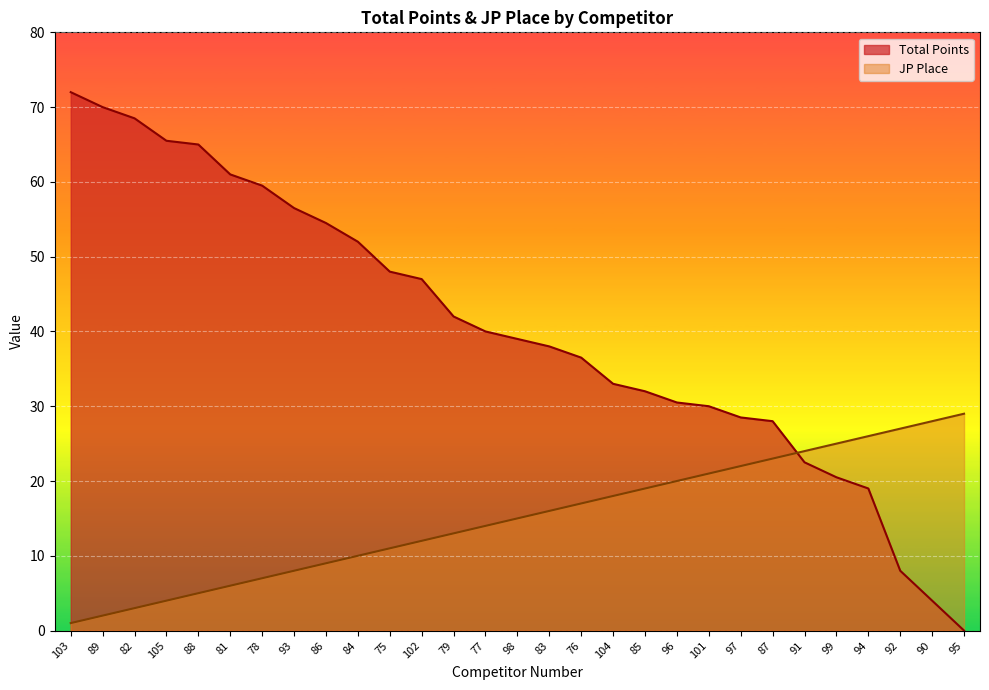

What is the total value across all series at 102?

59.0